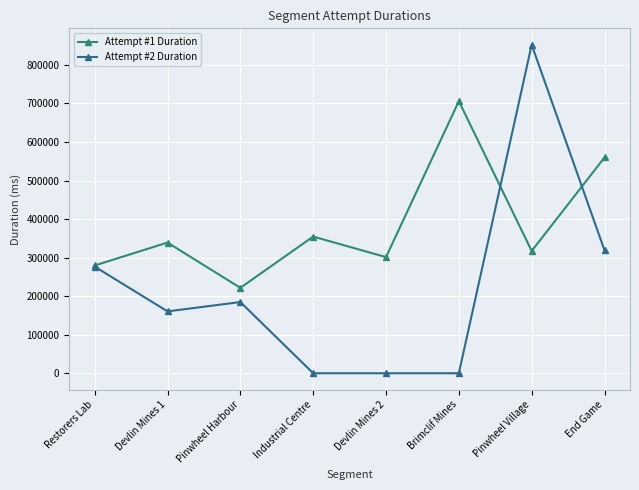

Which series ends up on top after the final intersection of Attempt #1 Duration and Attempt #2 Duration?

Attempt #1 Duration